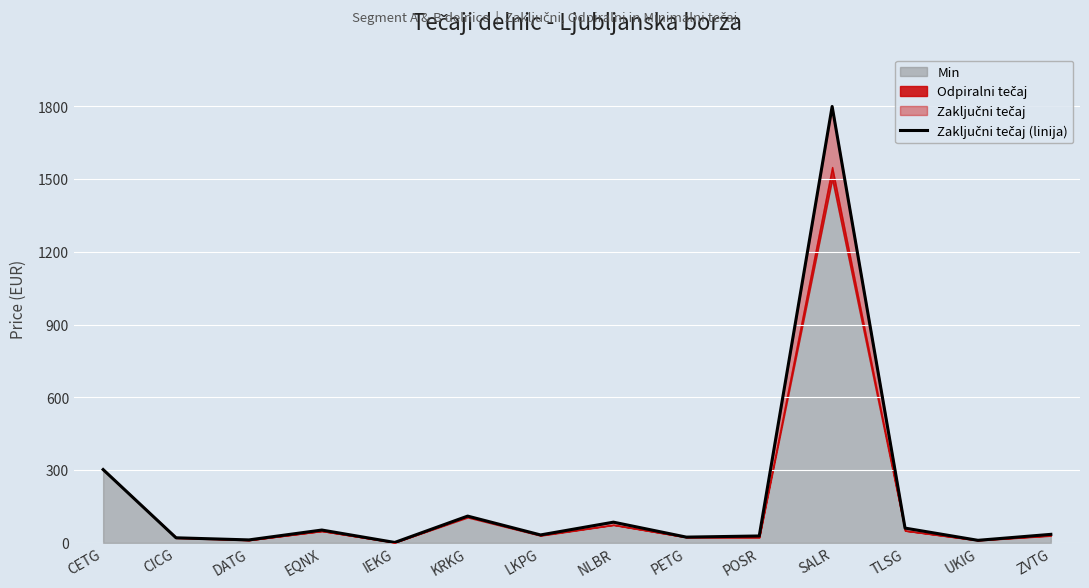

What is the ratio of the value at POSR to the value at TLSG?

0.5